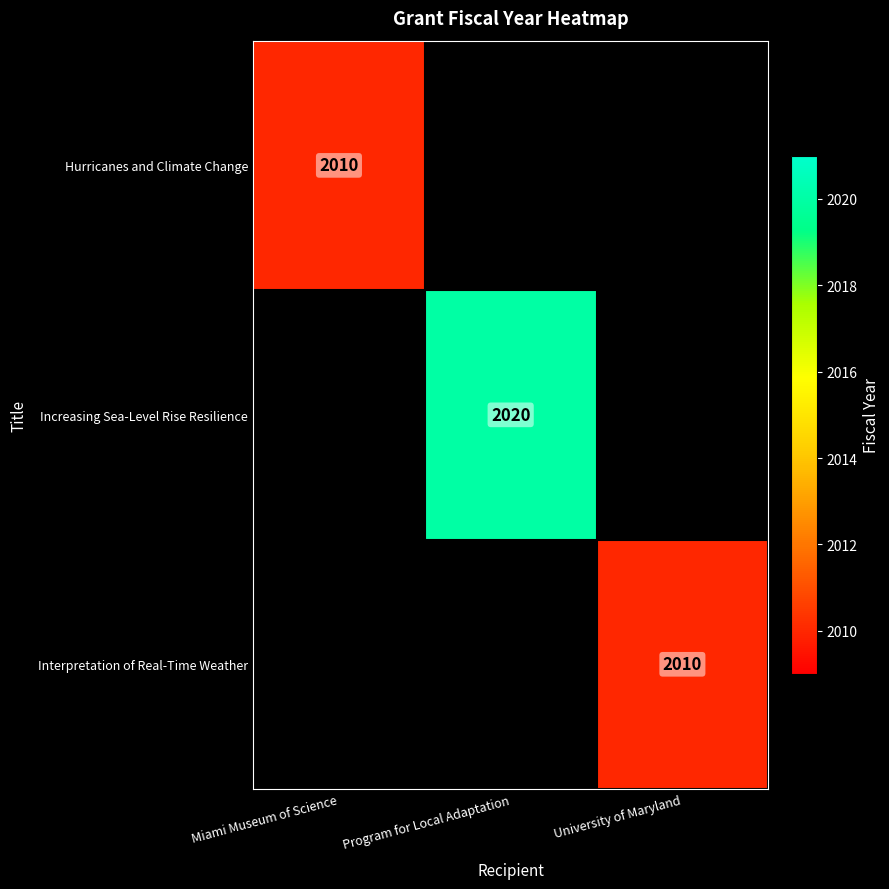

The Increasing Sea-Level Rise Resilience series shows 2859 at Program for Local Adaptation. True or false?

False